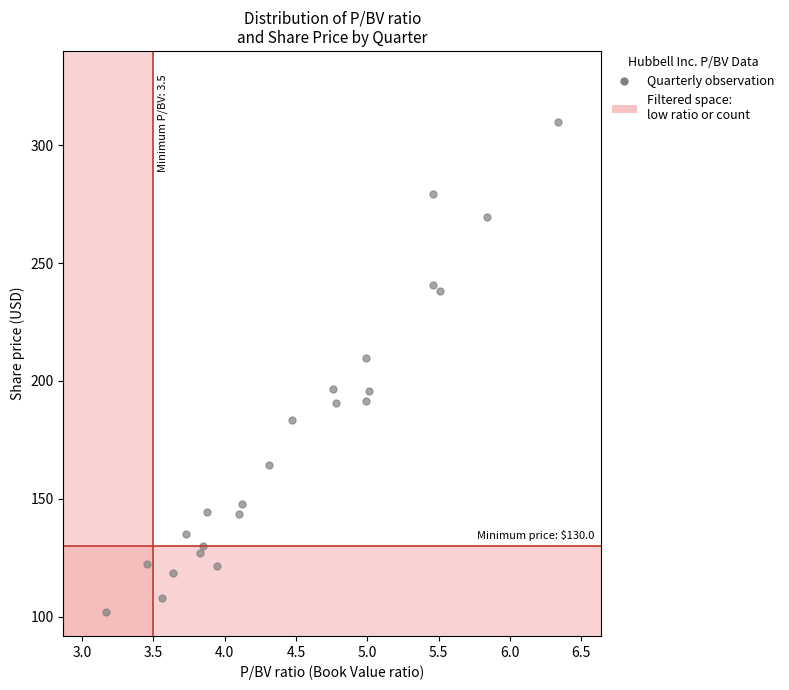

What Y value in the scatter plot is closest to 205?

209.7